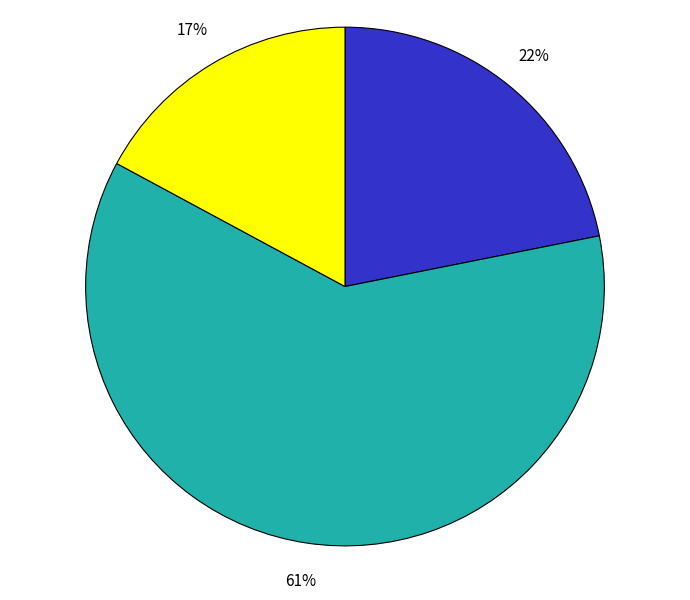

To the nearest percent, what is the difference between the largest and smallest slice percentages?

44%